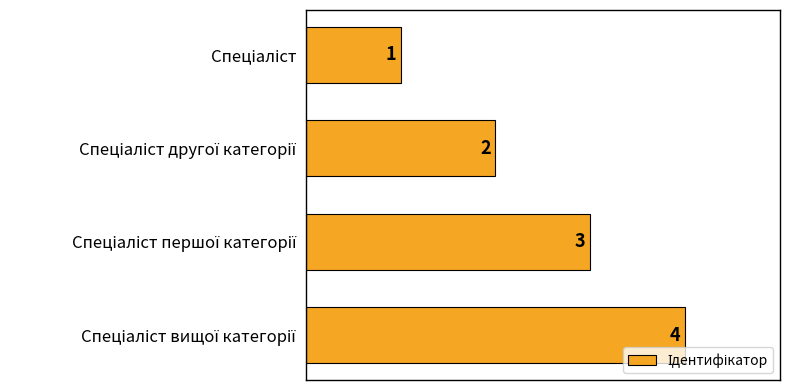

What is the sum of all values?

10